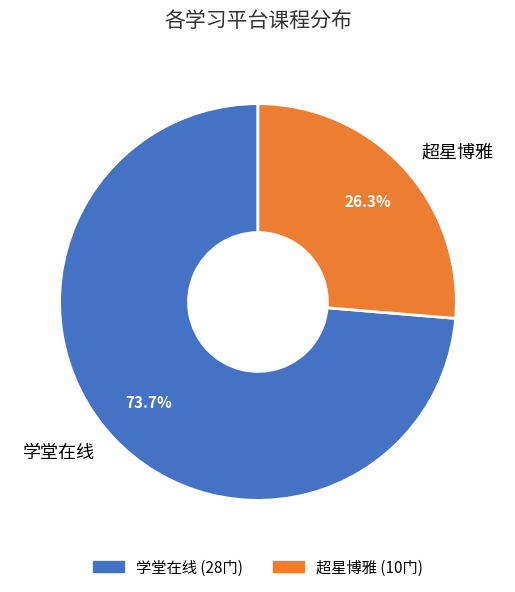

To the nearest percent, what is the difference between the 超星博雅 and 学堂在线 slice percentages?

47%